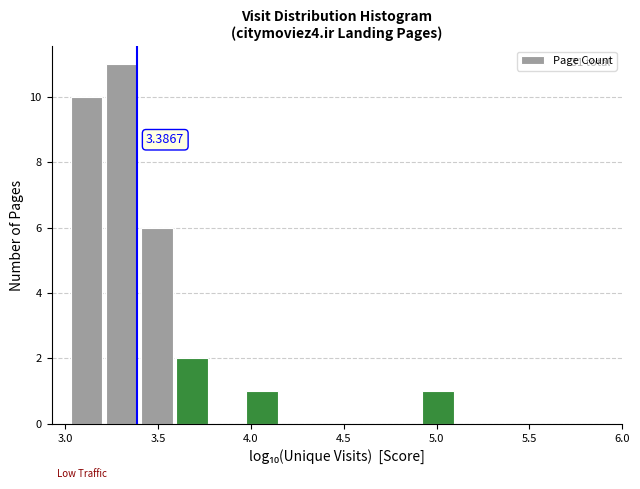

Read against the x-axis, roughly where is the centre of the tallest bar?

3.30